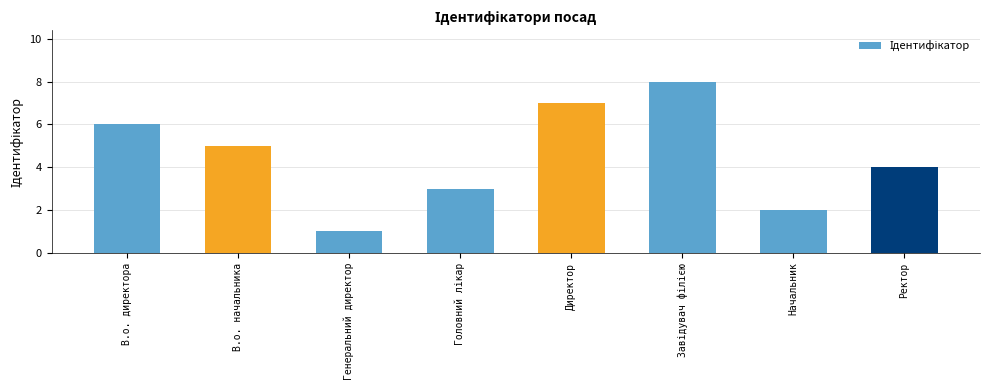

True or false: the data shows 4 at Ректор.

True